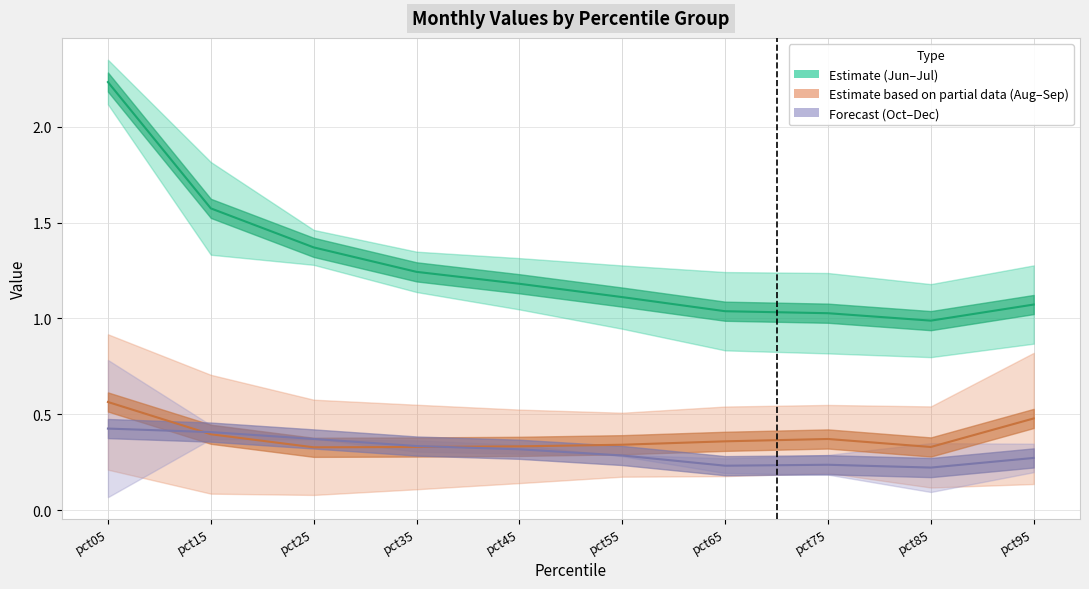

How many interior local peaks does the Oct series have?

1